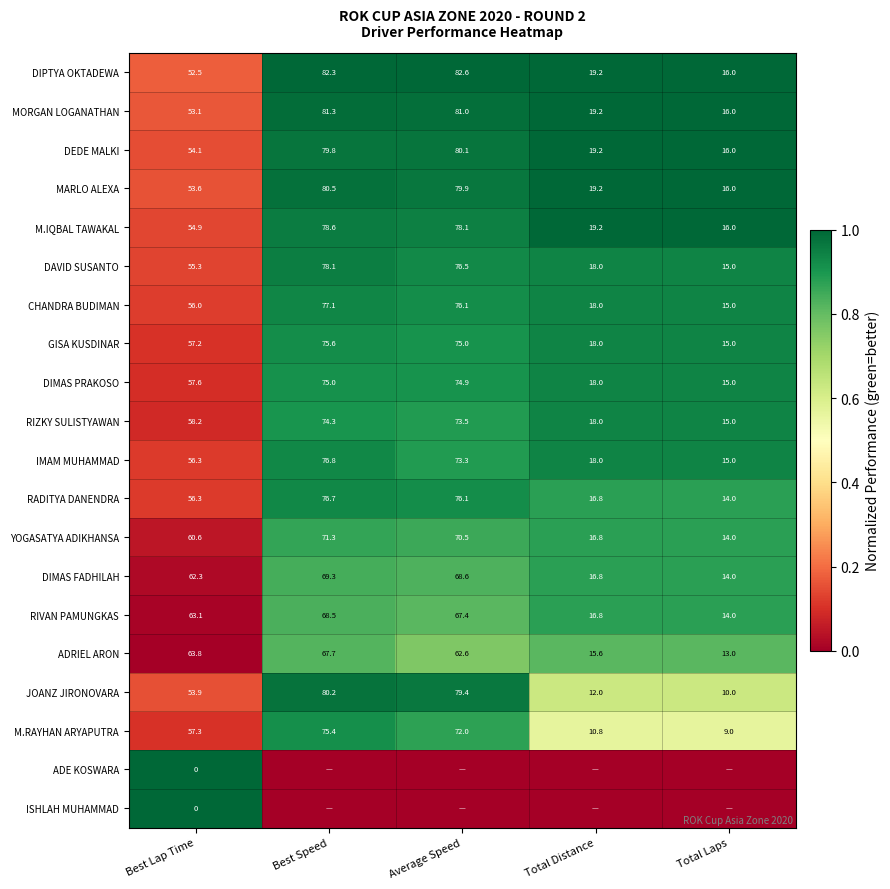

What is the difference between the maximum and minimum values in the MORGAN LOGANATHAN series?

65.3